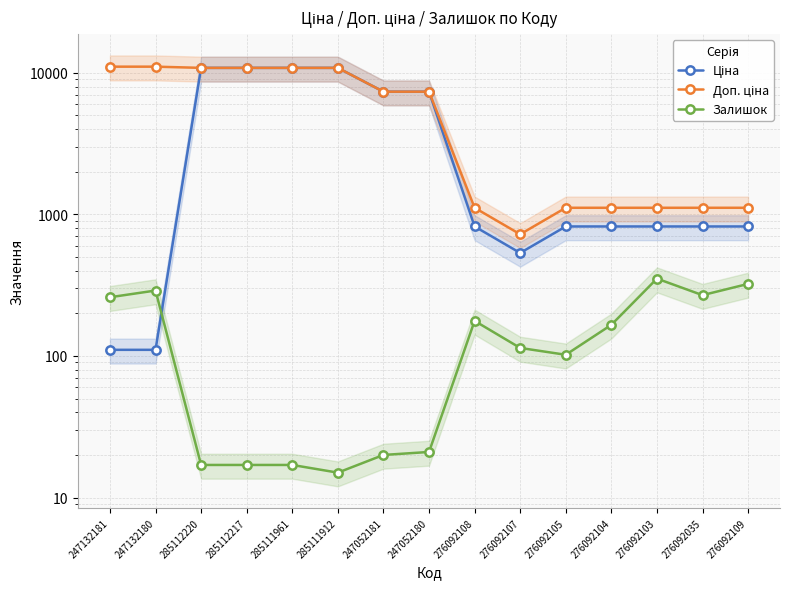

At how many categories does at least one series exceed 9682?

6